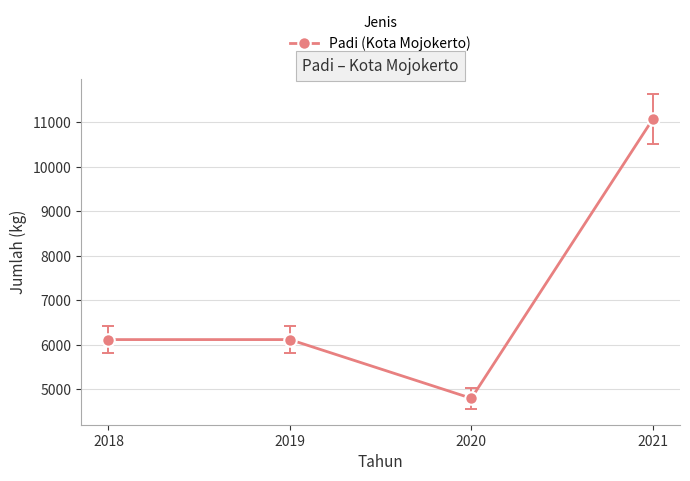

How many points are lower than both their immediate neighbors (excluding endpoints)?

1